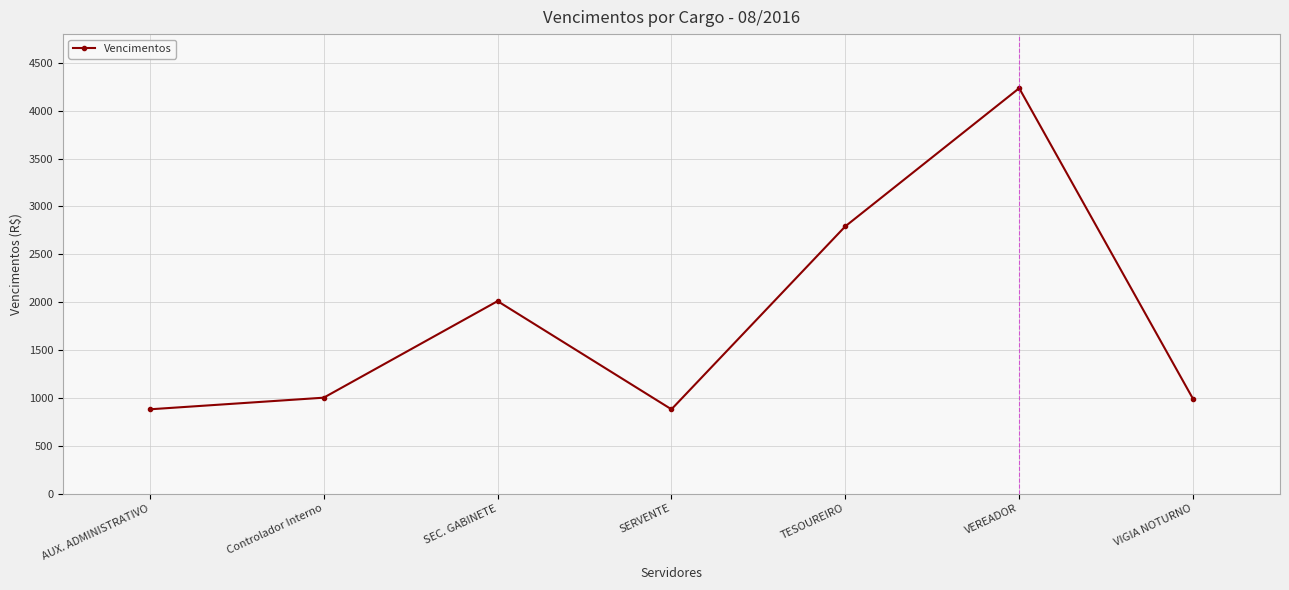

Which has a higher value, SEC. GABINETE or AUX. ADMINISTRATIVO?

SEC. GABINETE